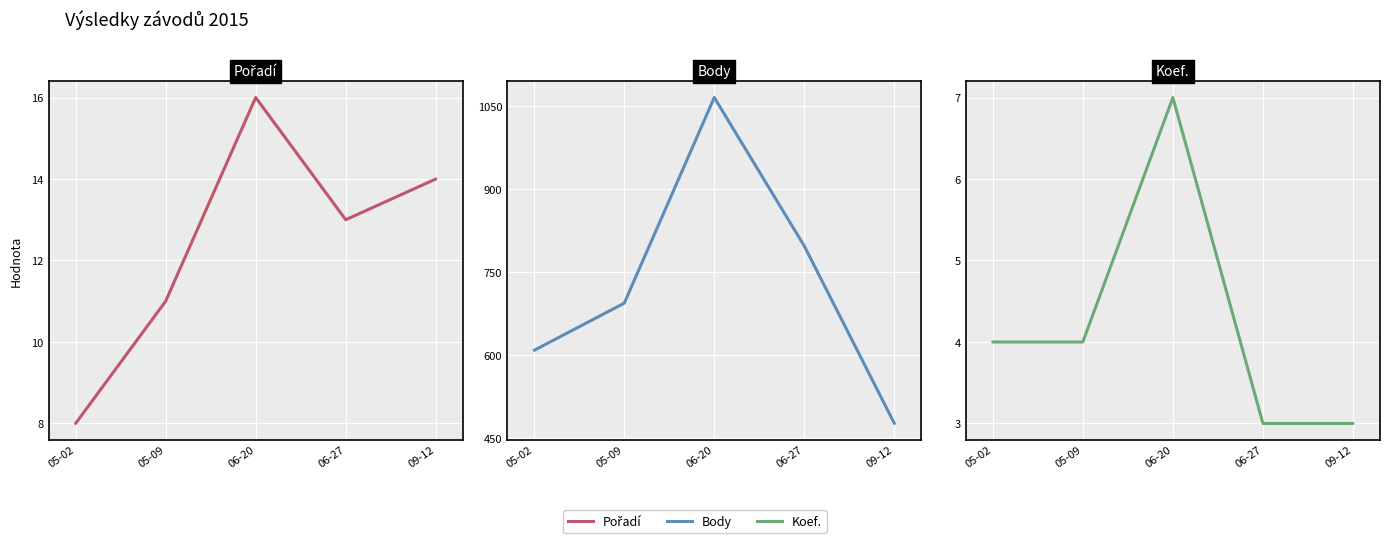

Which category has the lowest value in the Pořadí series?

05-02